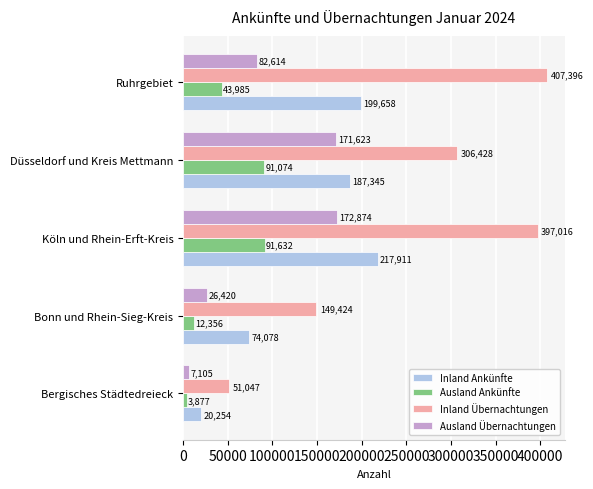

At which category is the sum across all series the highest?

Köln und Rhein-Erft-Kreis